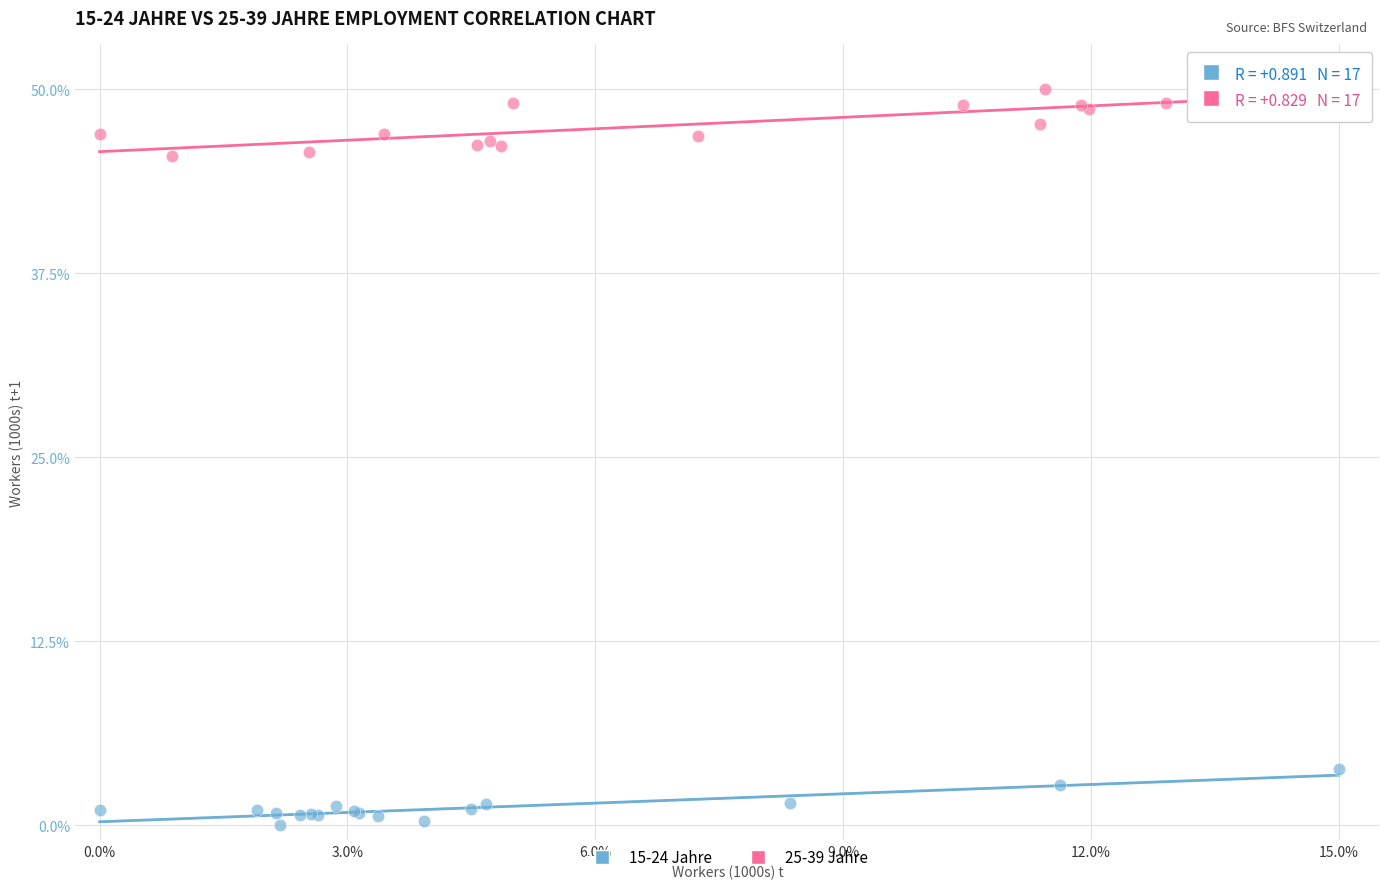

Which series contains the lowest Y value?

15-24 Jahre